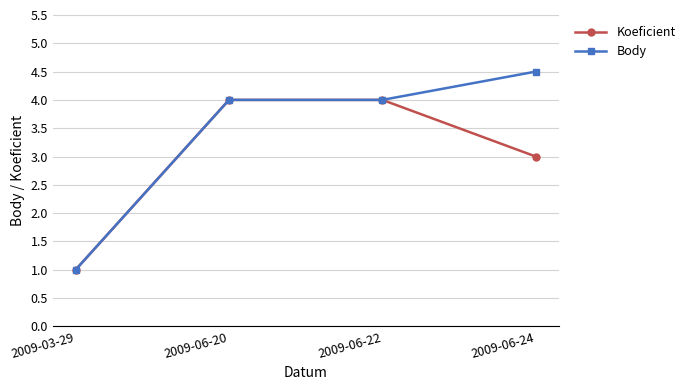

True or false: Koeficient has a value of 1.4 at 2009-03-29.

False